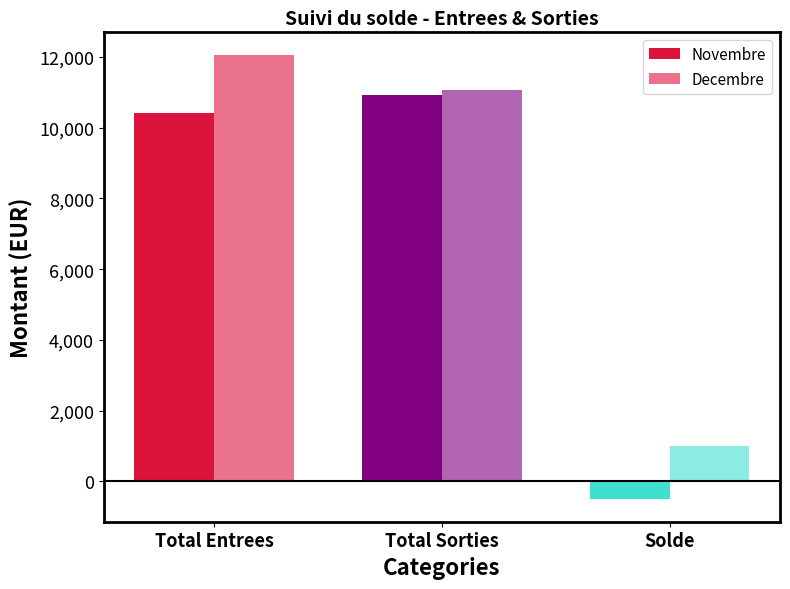

Rank the series at Total Sorties from highest to lowest value.

Decembre, Novembre